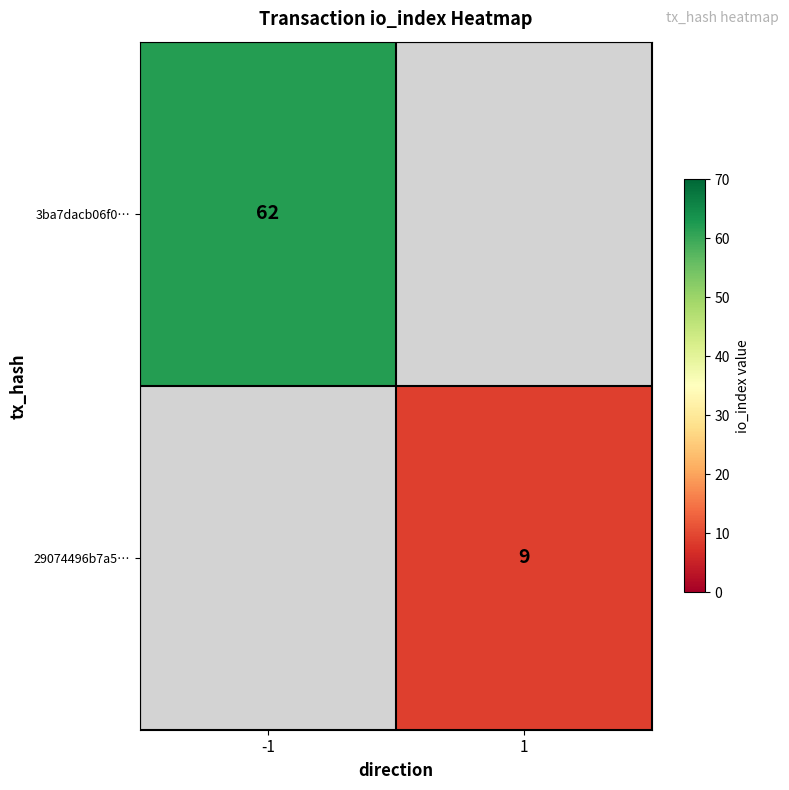

At which category does the chart reach its peak across all series?

-1